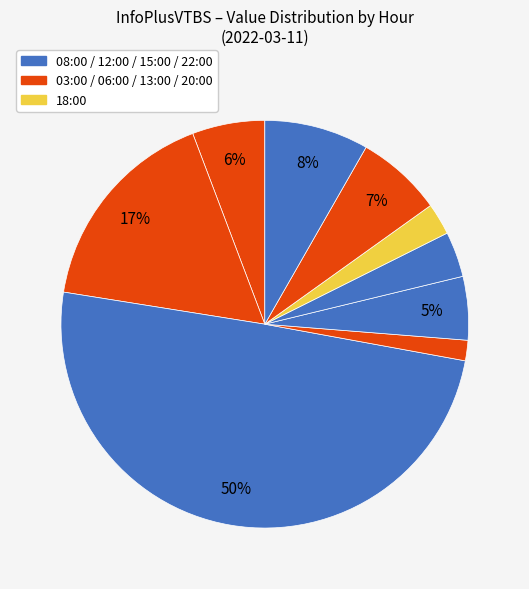

Which slice is the largest?

08:00